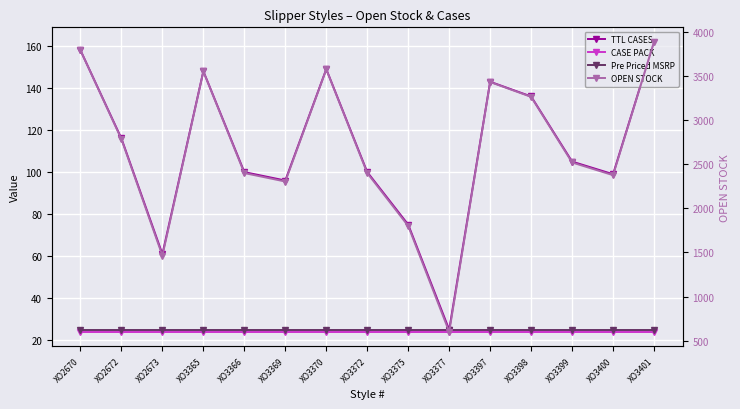

Reading right to left, list all the values displayed in this chart.

TTL CASES: XO3401=162	XO3400=99	XO3399=105	XO3398=136	XO3397=143	XO3377=25	XO3375=75	XO3372=100	XO3370=149	XO3369=96	XO3366=100	XO3365=148	XO2673=61	XO2672=116	XO2670=158
CASE PACK: XO3401=24	XO3400=24	XO3399=24	XO3398=24	XO3397=24	XO3377=24	XO3375=24	XO3372=24	XO3370=24	XO3369=24	XO3366=24	XO3365=24	XO2673=24	XO2672=24	XO2670=24
Pre Priced MSRP: XO3401=25	XO3400=25	XO3399=25	XO3398=25	XO3397=25	XO3377=25	XO3375=25	XO3372=25	XO3370=25	XO3369=25	XO3366=25	XO3365=25	XO2673=25	XO2672=25	XO2670=25
OPEN STOCK: XO3401=3888	XO3400=2376	XO3399=2520	XO3398=3264	XO3397=3432	XO3377=600	XO3375=1800	XO3372=2400	XO3370=3576	XO3369=2304	XO3366=2400	XO3365=3552	XO2673=1464	XO2672=2784	XO2670=3792